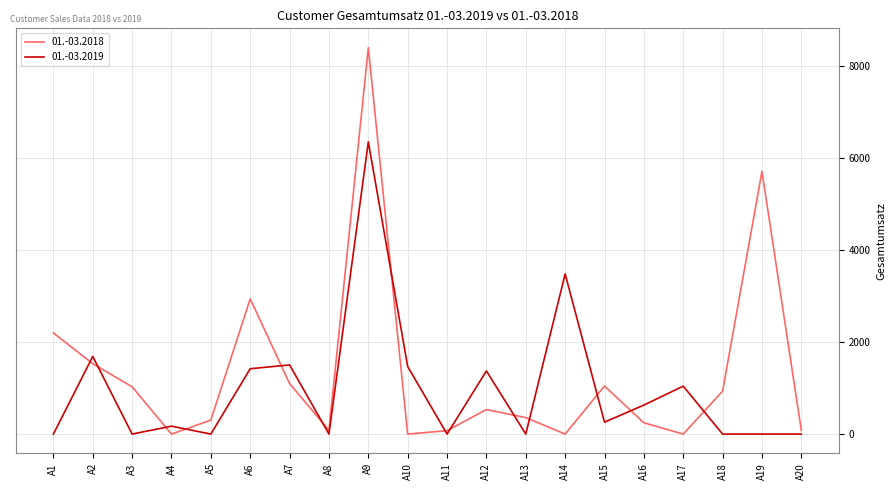

Which series has the widest spread of values?

01.-03.2018